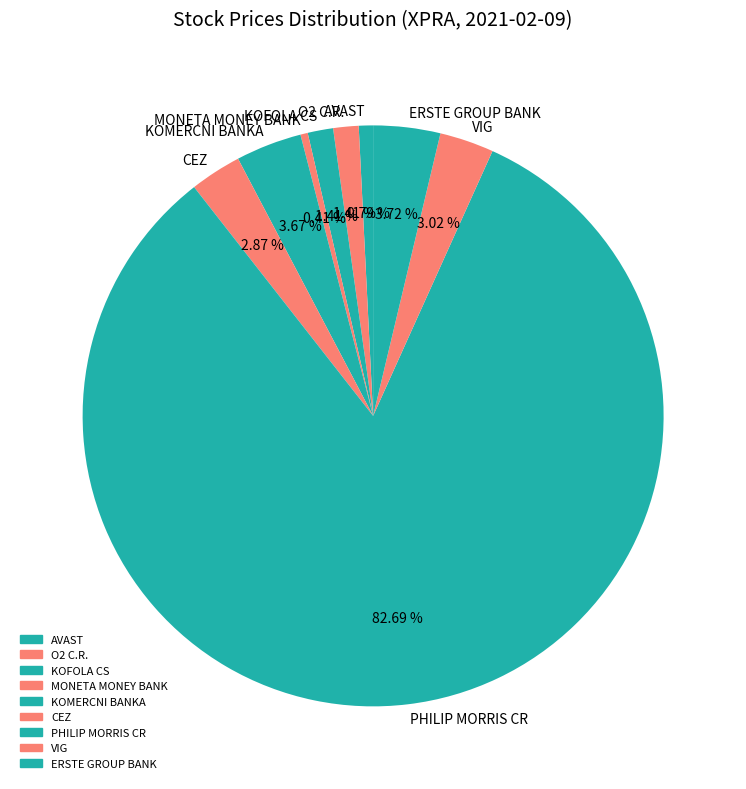

Is PHILIP MORRIS CR the majority of the pie?

Yes